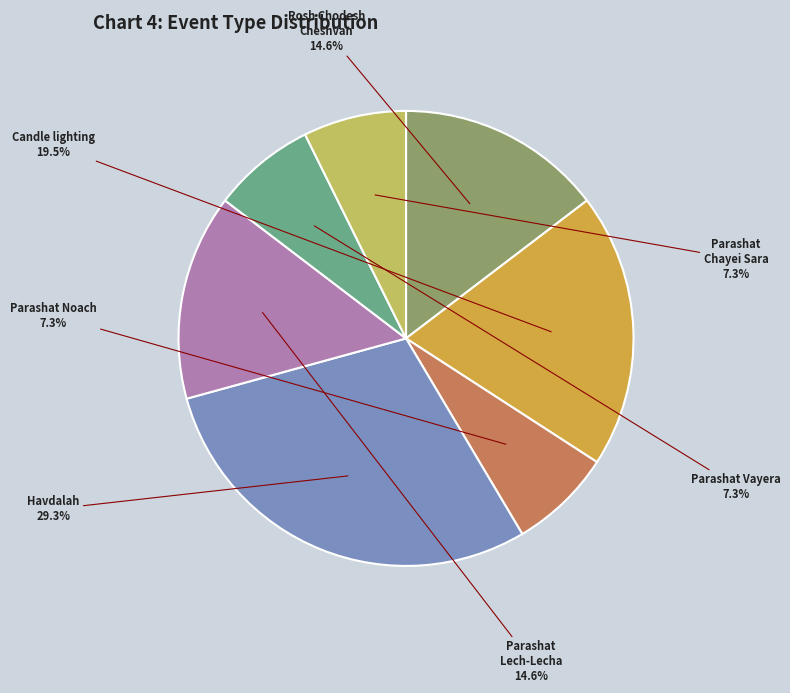

Does any single category account for the majority?

No